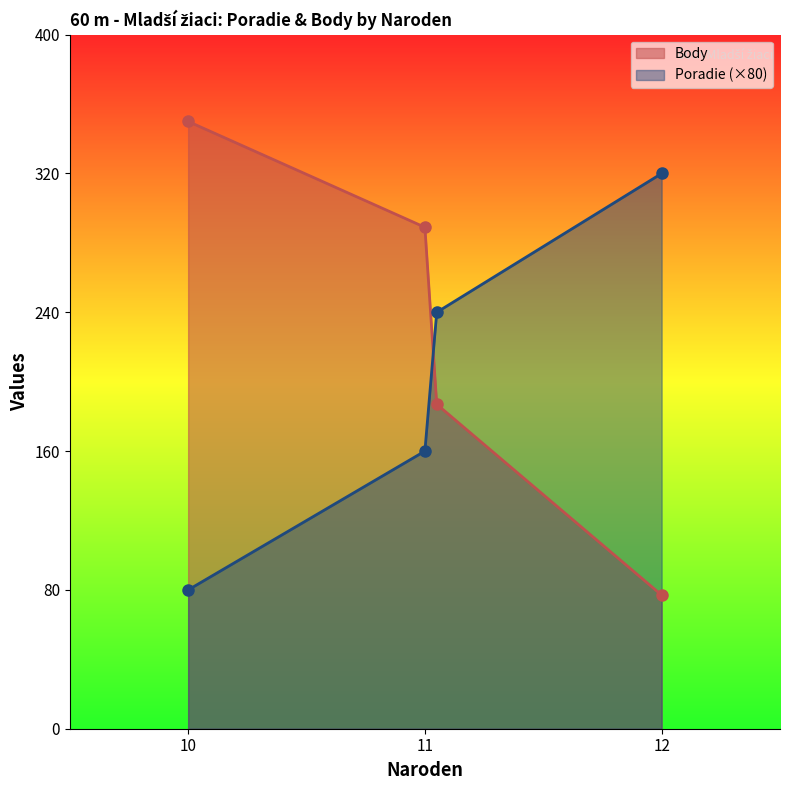

The Poradie×80 (line) series shows 160 at 11. True or false?

True